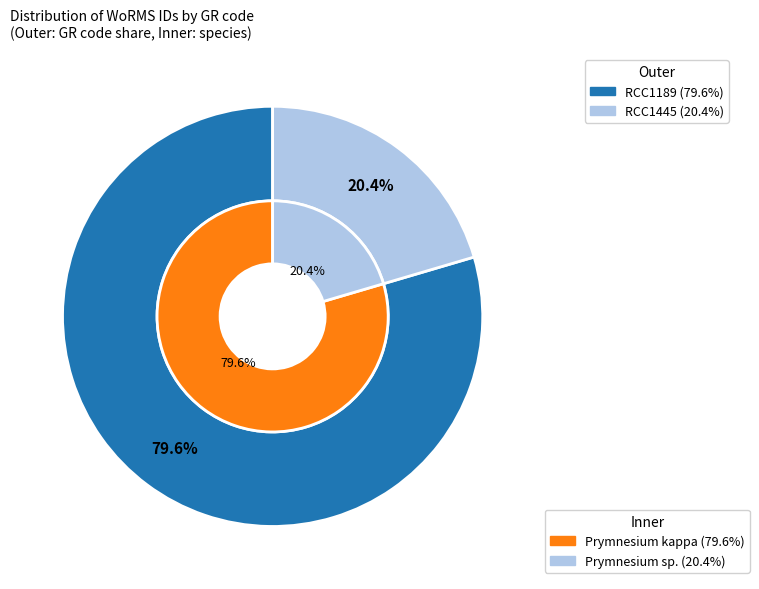

Do RCC1445 and RCC1189 together represent more than half of the pie?

Yes